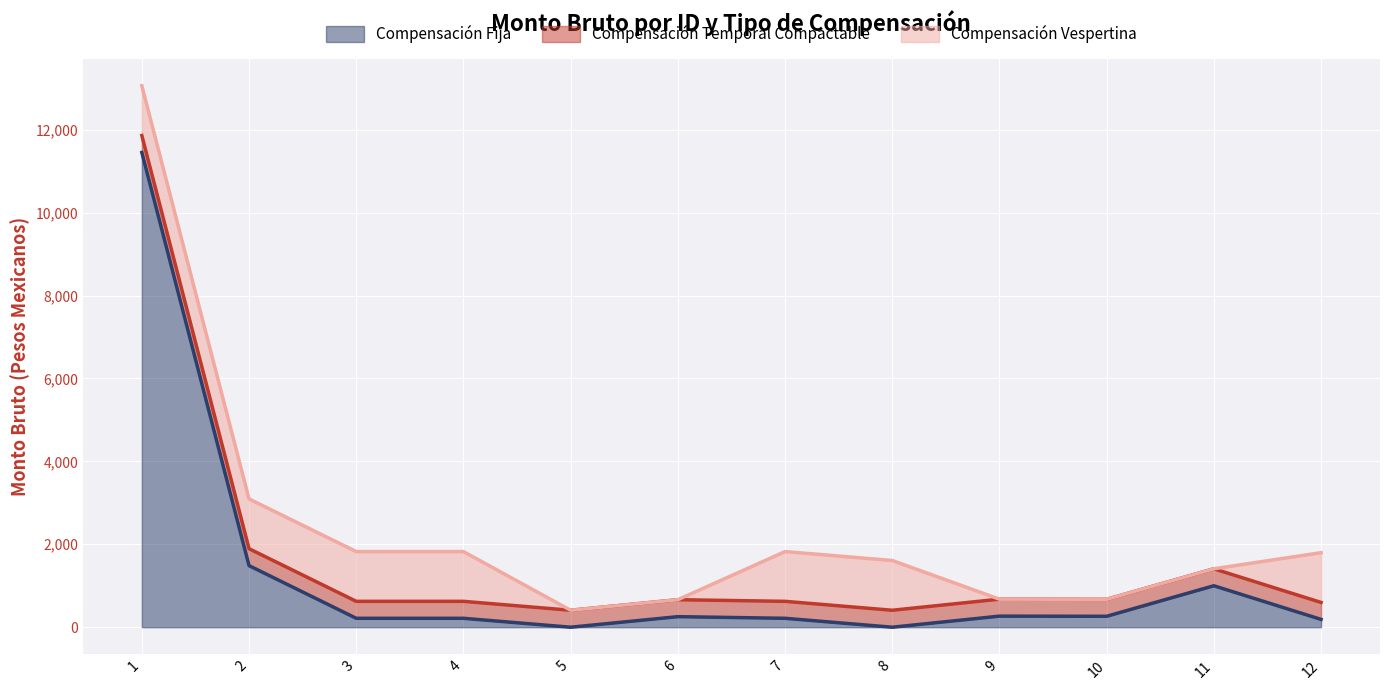

True or false: Compensación Vespertina has a value of 835.7 at 12.

False